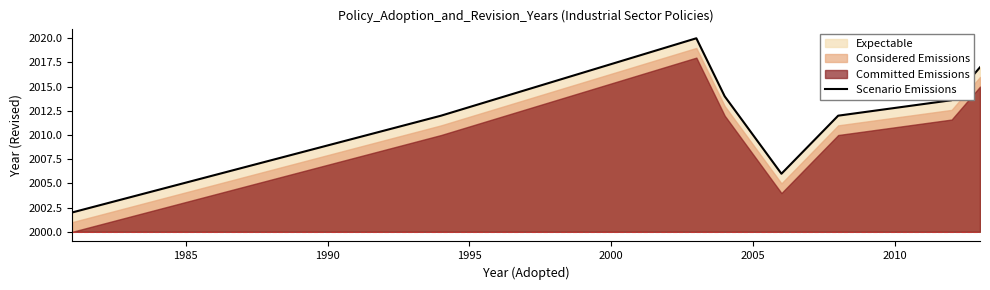

What is the highest value of the Scenario Emissions series?

2020.0